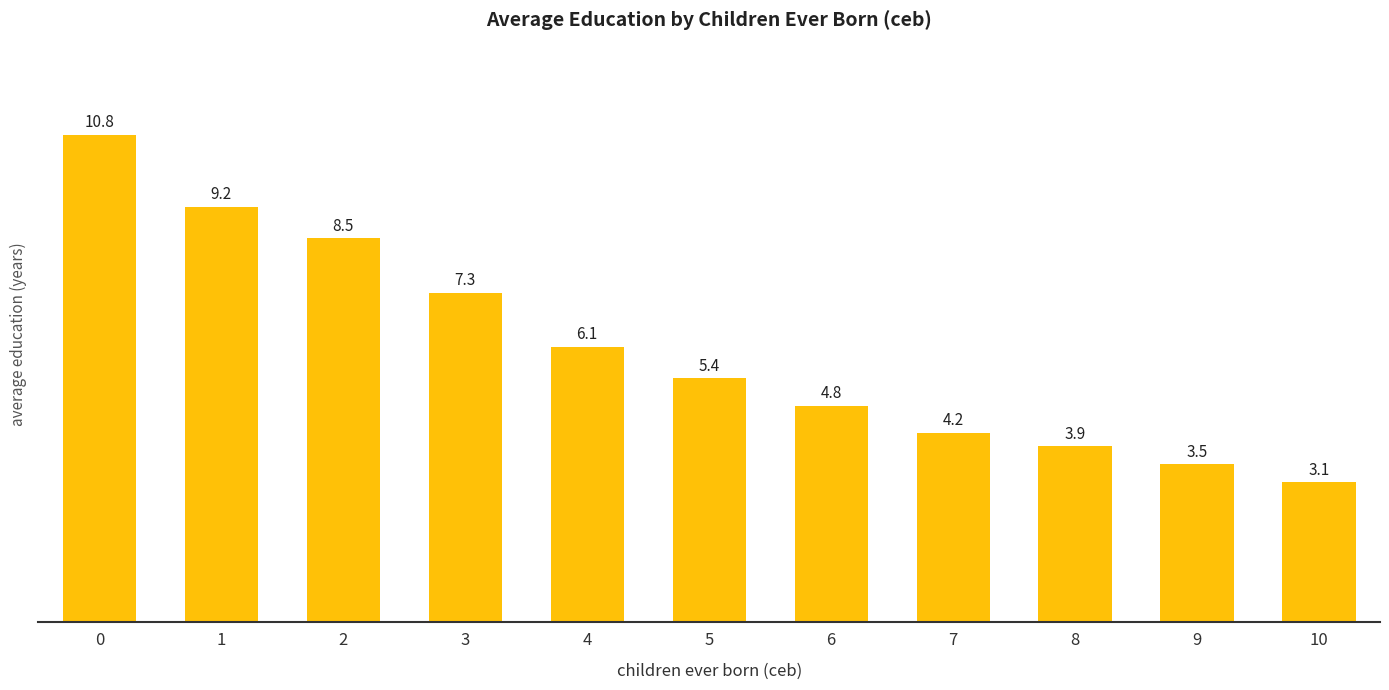

What is the sum of the values at 9 and 0?

14.3